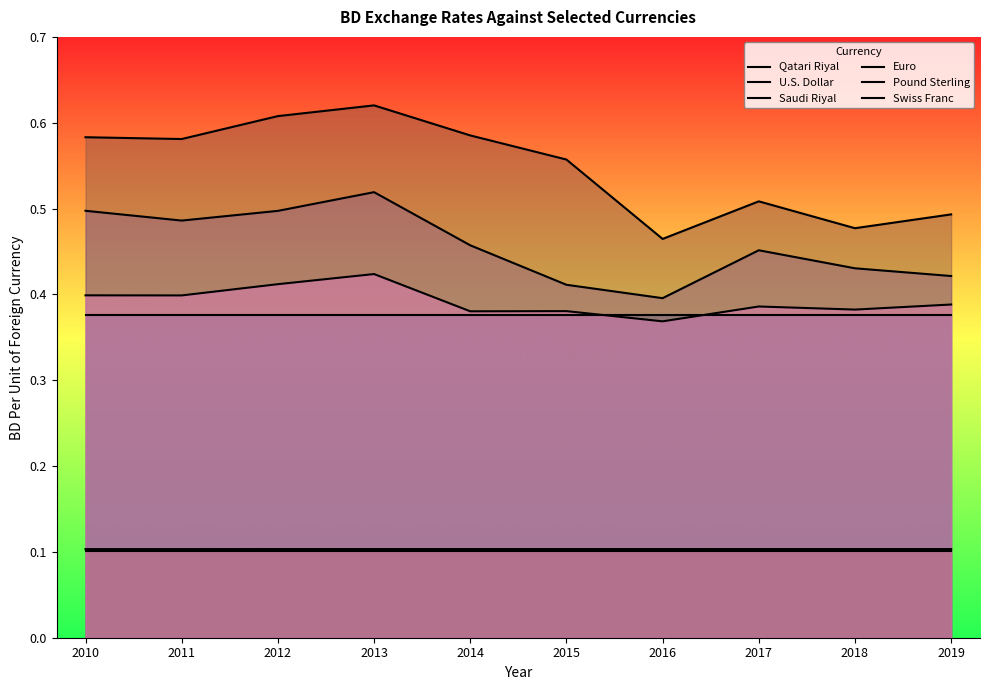

True or false: Pound Sterling and Swiss Franc intersect in this chart.

False